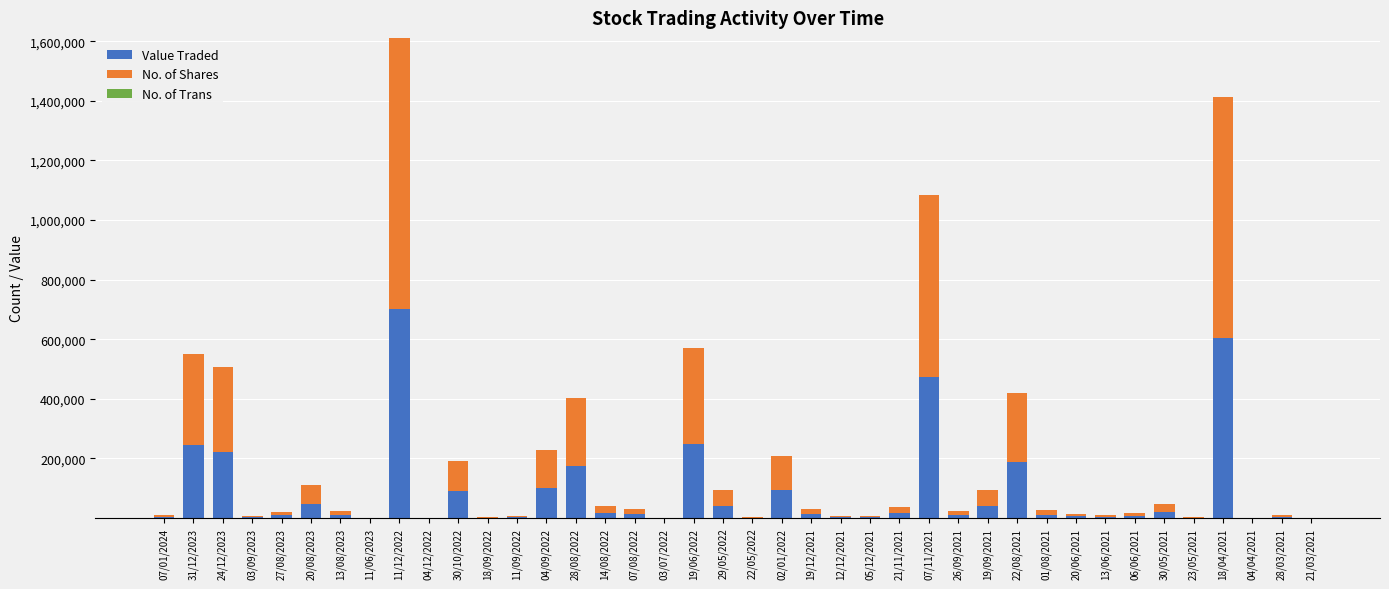

Are the bars grouped side by side (vs. stacked)?

No